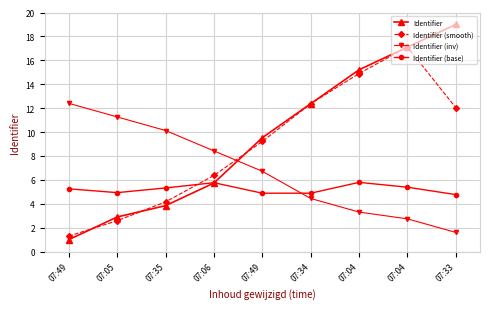

How many interior local valleys does the Identifier (base) series have?

2